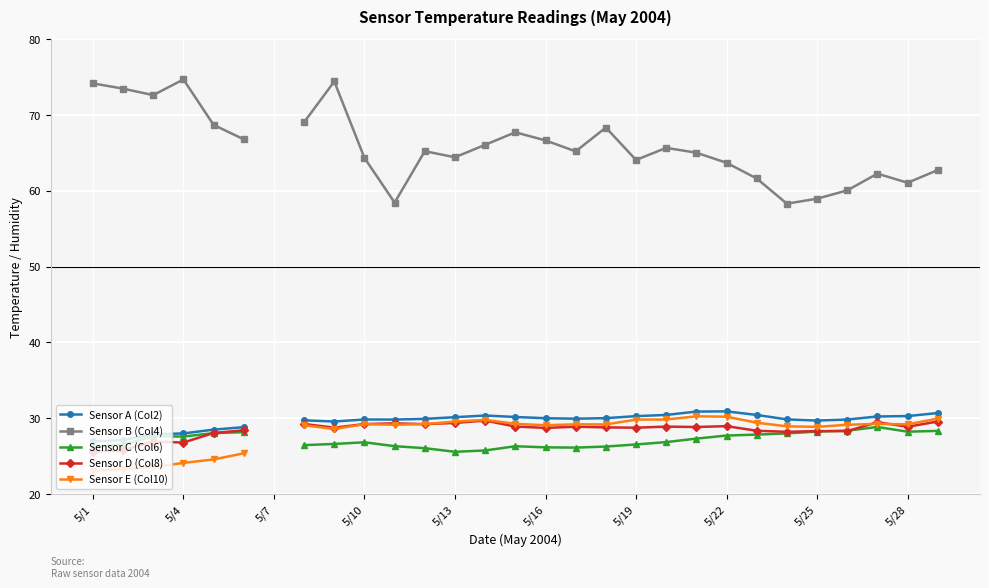

Where does the Sensor C (Col6) series first go above 26?

5/1